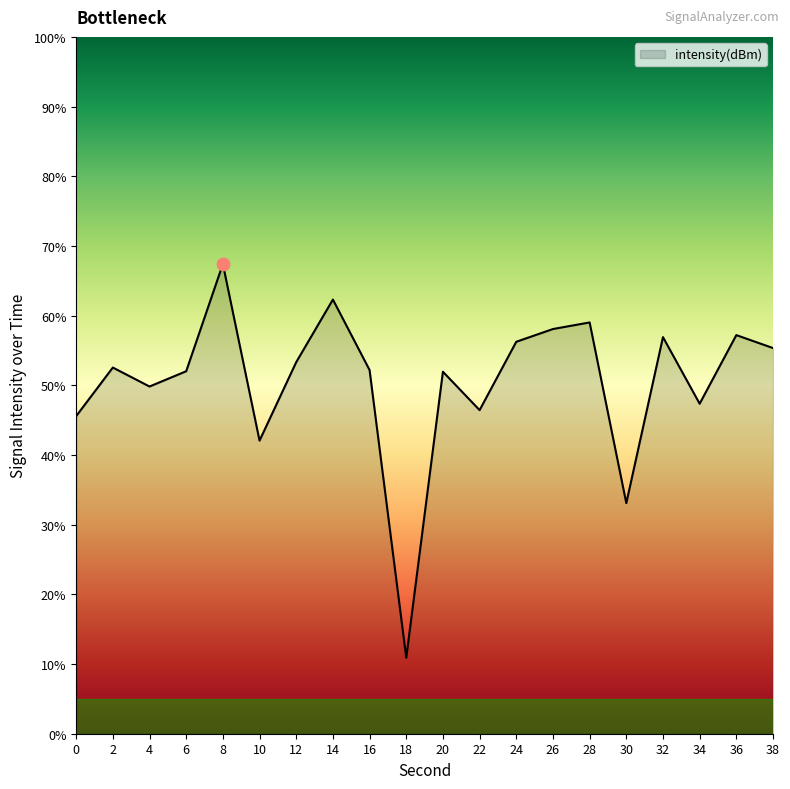

What is the change in value from 36 to 38?

-1.9